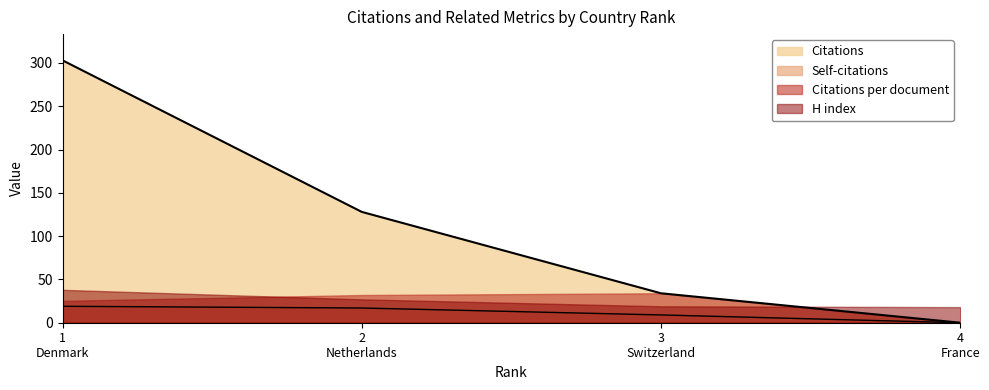

What is the greatest value displayed?

303.0